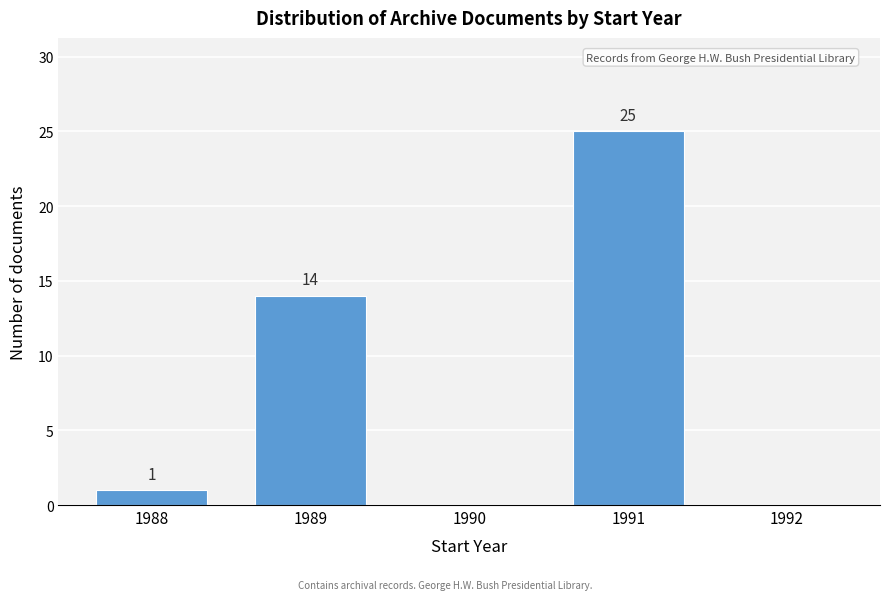

Reading left to right, list all the values displayed in this chart.

1988=1	1989=14	1990=0	1991=25	1992=0